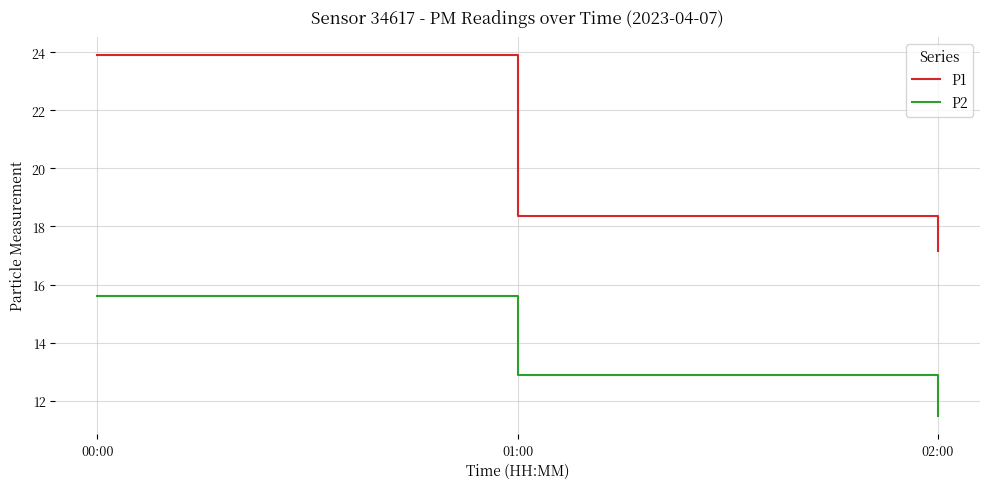

Which series has the largest range (max minus min)?

P1